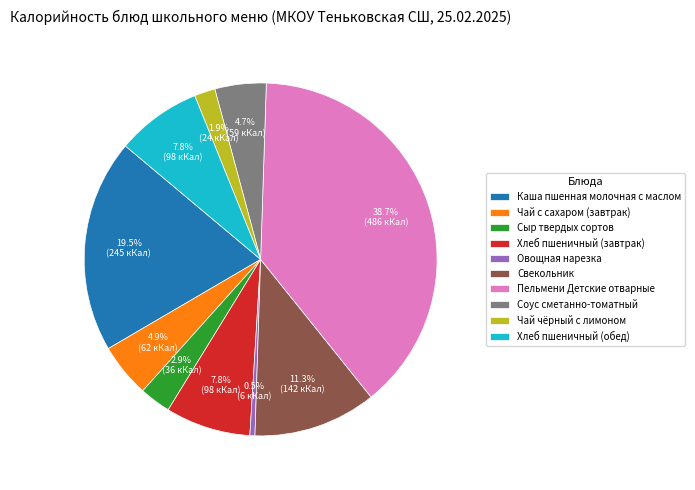

Between Каша пшенная молочная с маслом and Чай чёрный с лимоном, which is larger?

Каша пшенная молочная с маслом